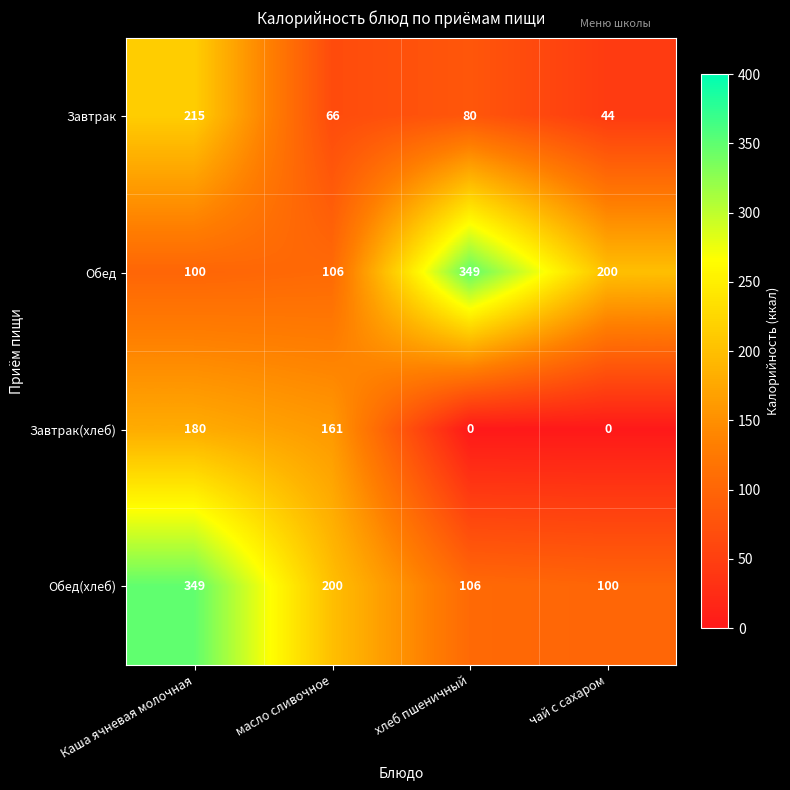

How many categories are shown in the chart?

4